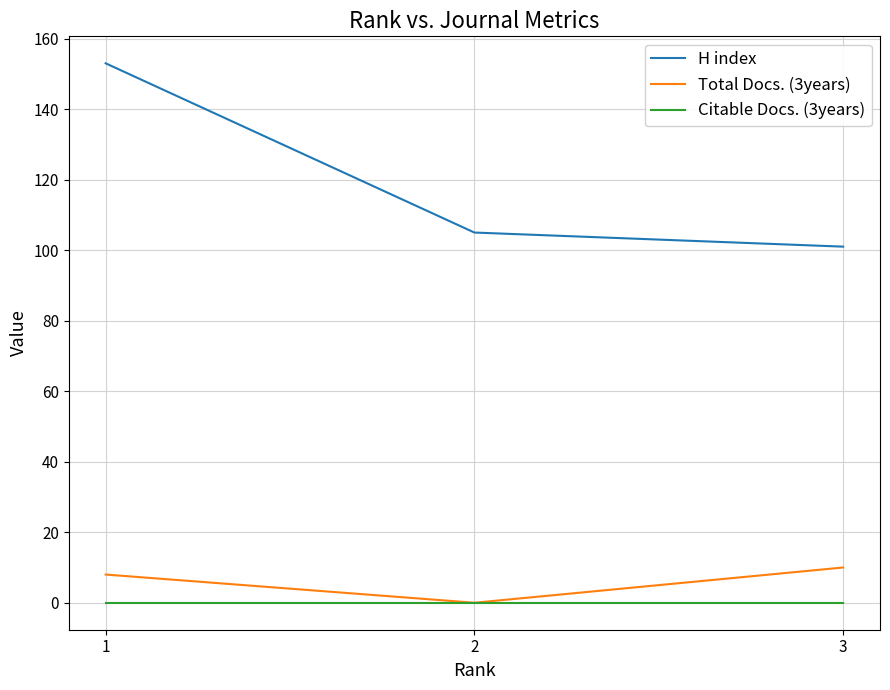

What is the sum of all H index values?

359